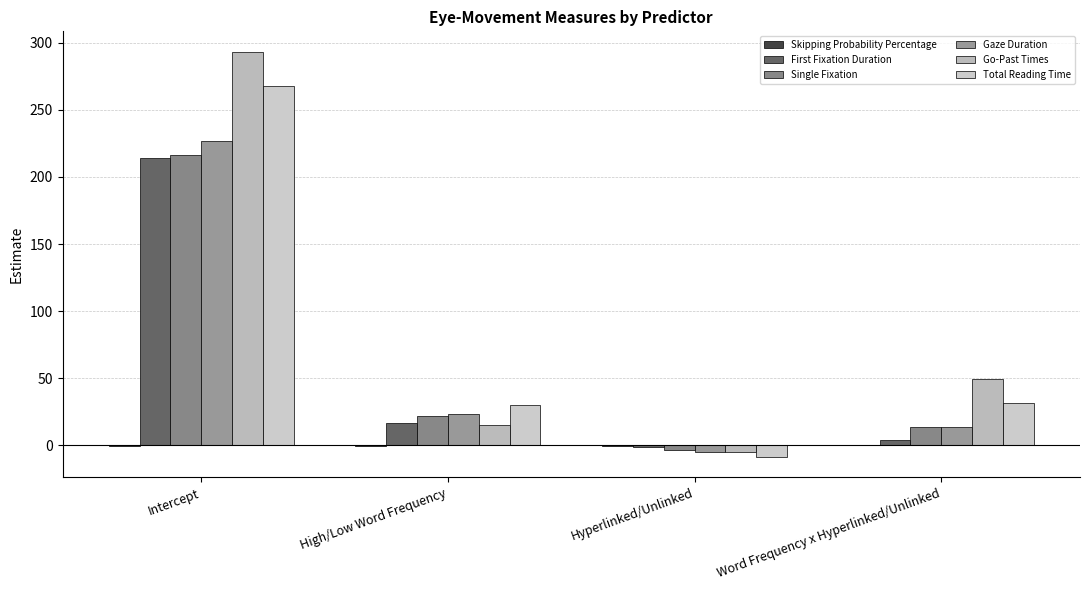

What is the average value of the Gaze Duration series?

64.8